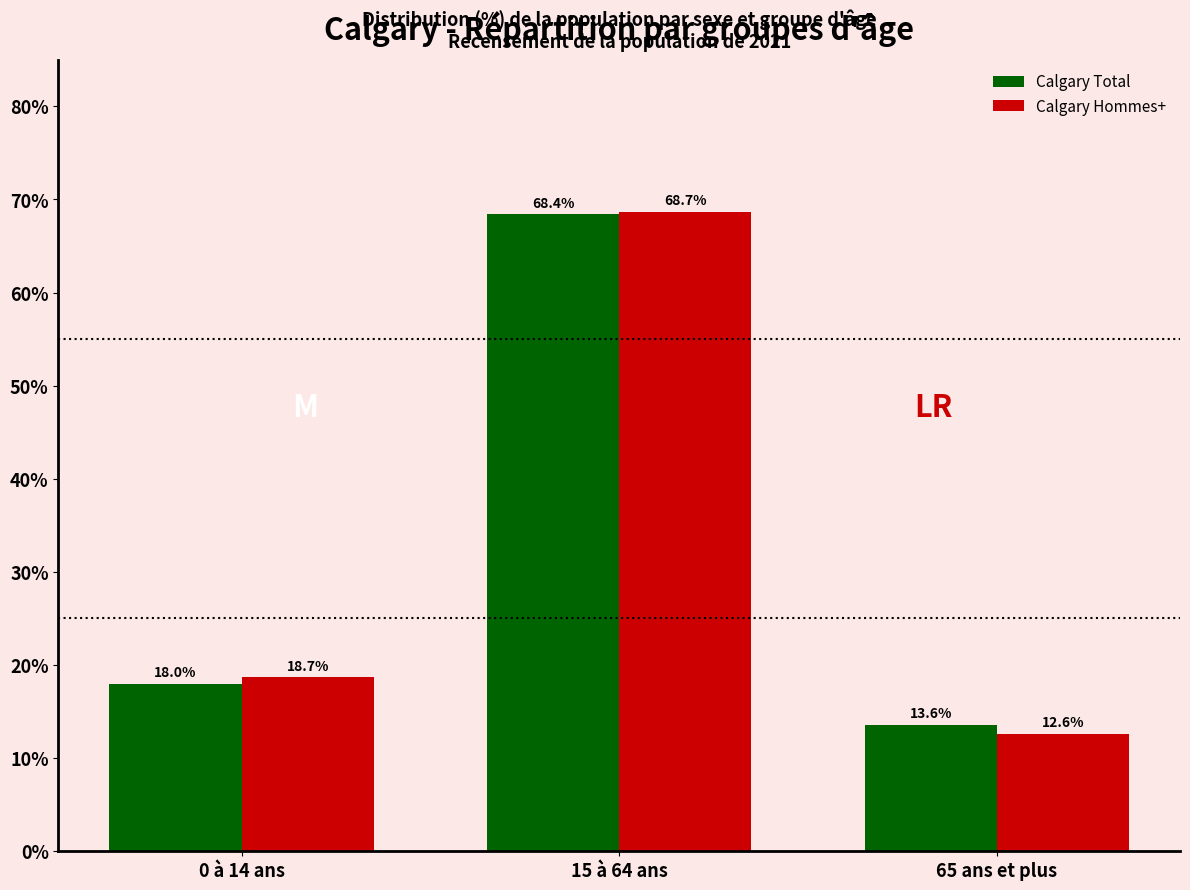

Which category has the highest value across all series?

15 à 64 ans